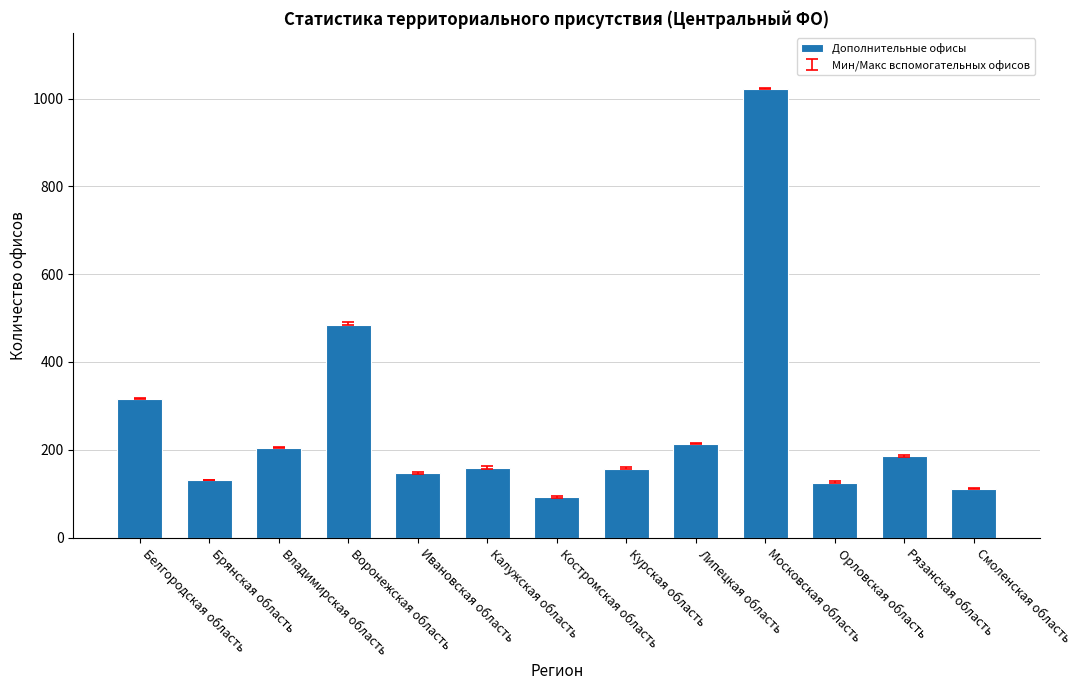

What is the greatest value displayed?

1023